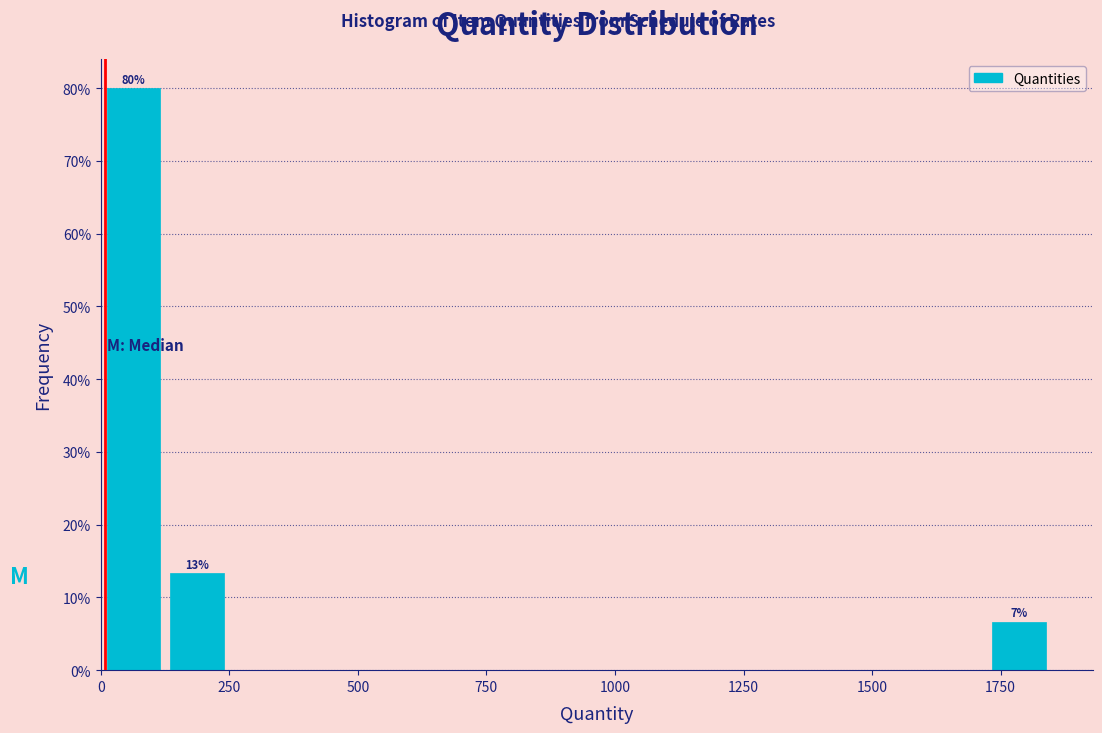

Read against the x-axis, roughly where is the centre of the tallest bar?

50